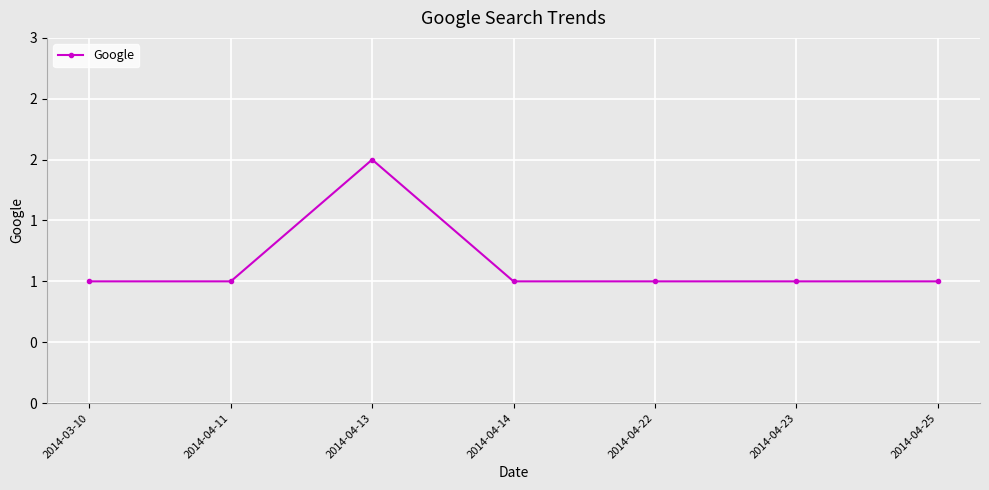

What is the difference between the values at 2014-04-22 and 2014-04-13?

1